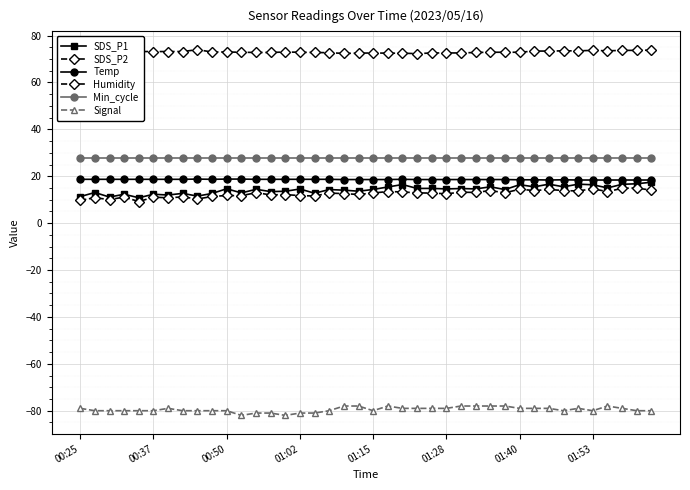

How many lines are shown in the chart?

6